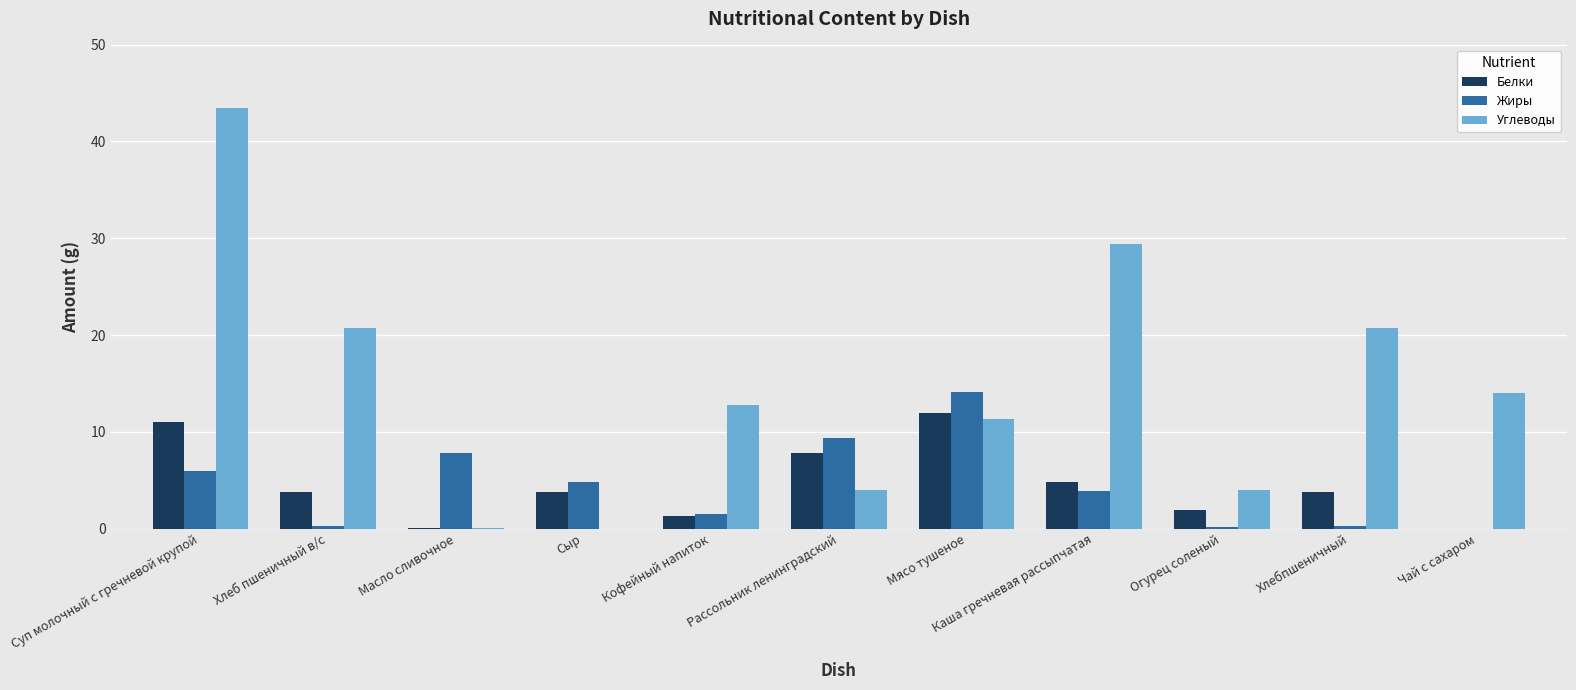

What value does the Белки series have at Рассольник ленинградский?

7.8